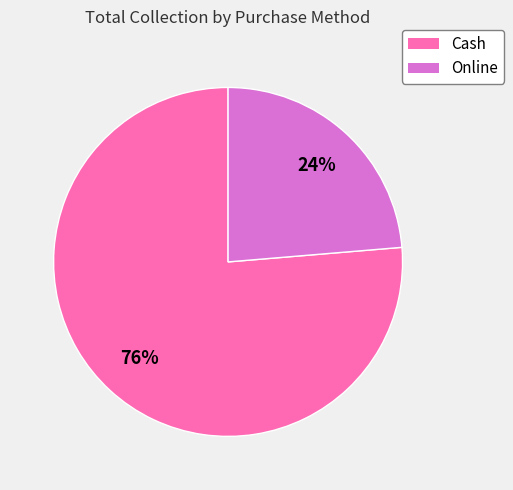

Count the number of slices in the pie.

2